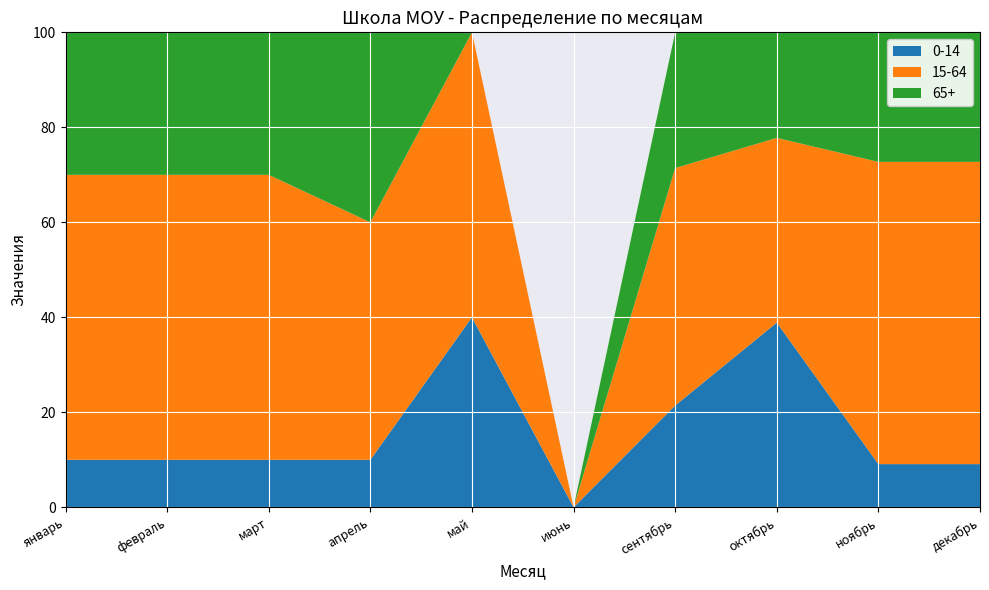

Reading left to right, list all the values displayed in this chart.

0-14: январь=1	февраль=1	март=1	апрель=1	май=4	июнь=0	сентябрь=3	октябрь=7	ноябрь=1	декабрь=1
15-64: январь=6	февраль=6	март=6	апрель=5	май=6	июнь=0	сентябрь=7	октябрь=7	ноябрь=7	декабрь=7
65+: январь=3	февраль=3	март=3	апрель=4	май=0	июнь=0	сентябрь=4	октябрь=4	ноябрь=3	декабрь=3